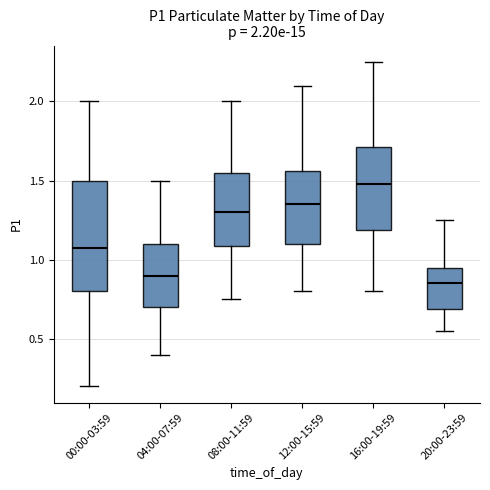

Which box is the tallest, from its lower edge to its upper edge?

00:00-03:59